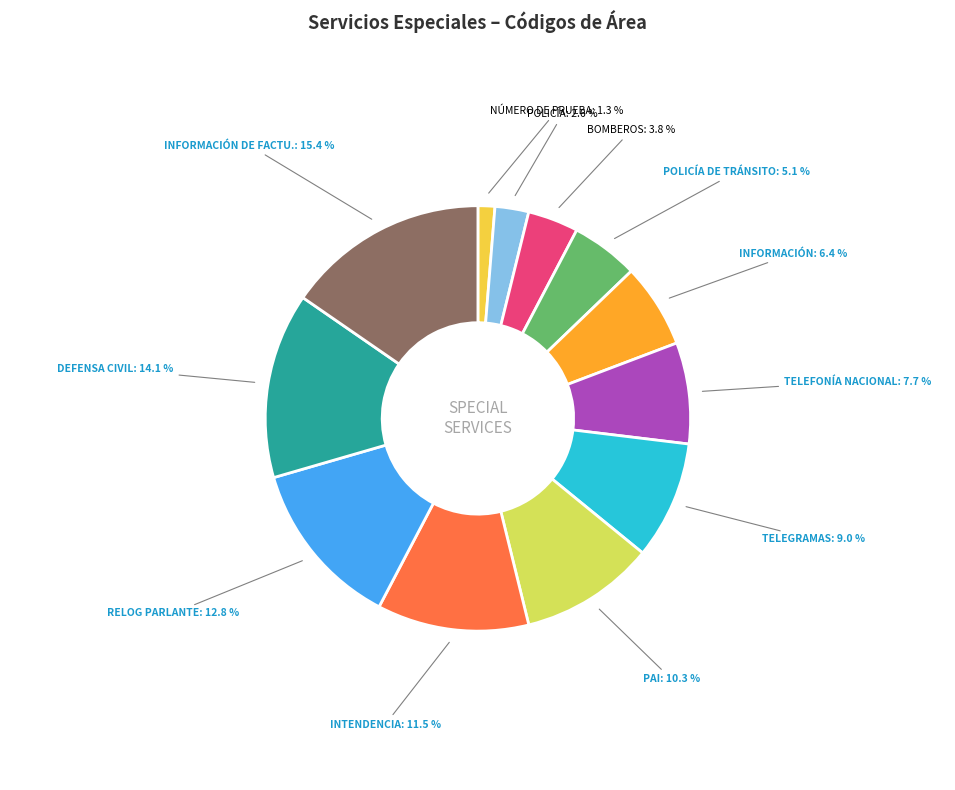

Does INTENDENCIA represent more than half of the total?

No